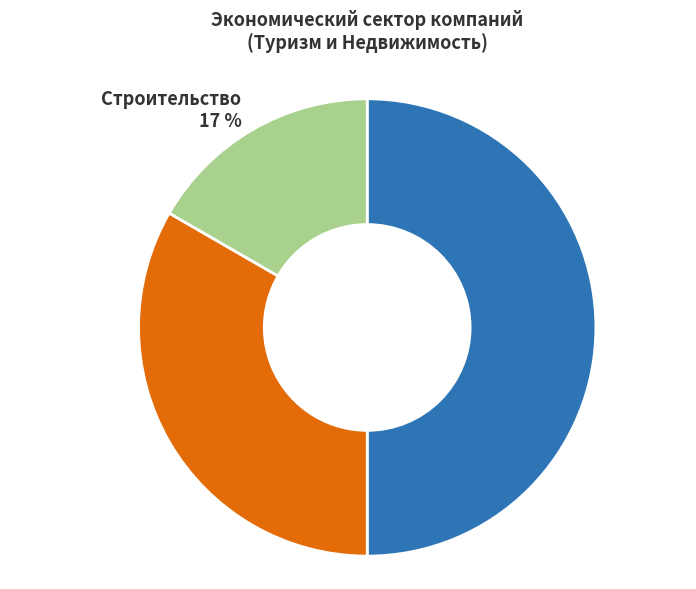

Does Строительство represent more than half of the total?

No